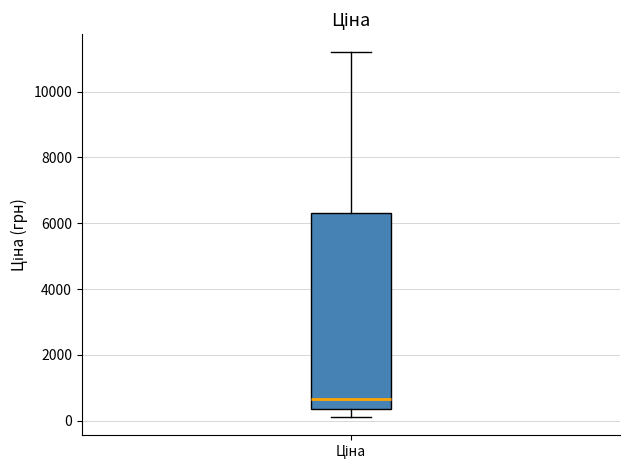

Read this box plot against the y-axis: the position of the median line, the range covered by the box, and the ends of both whiskers. The values are not printed on the chart, so give them approximately, as read against the axis.

median 600, box 400 to 6400, whiskers 200 to 11200